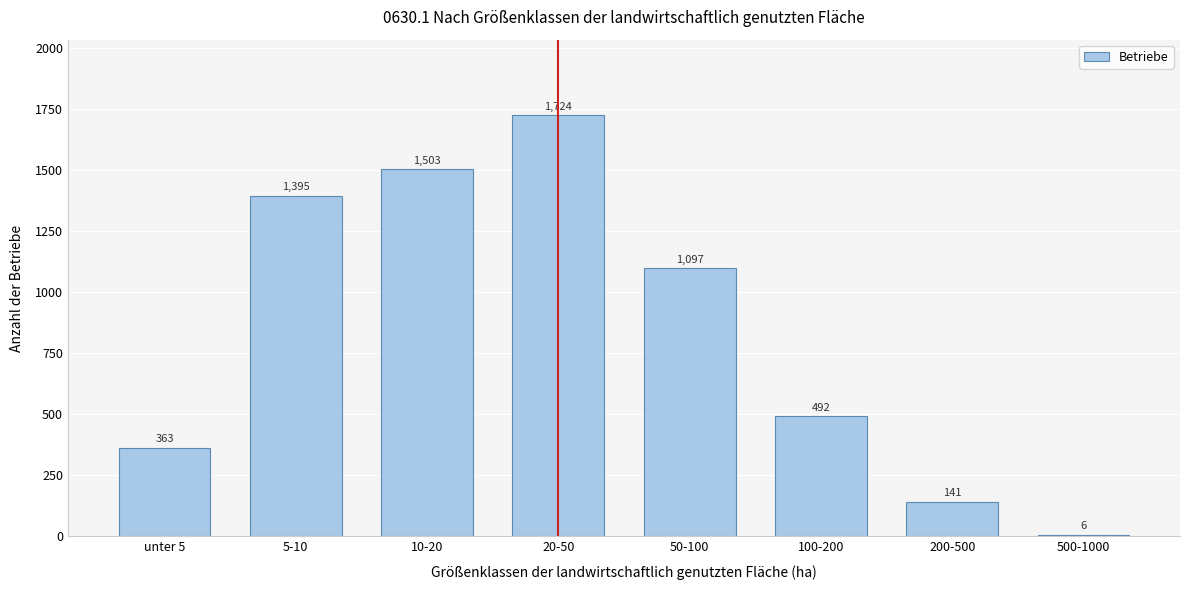

Reading left to right, extract all data points from this chart.

unter 5=363	5-10=1395	10-20=1503	20-50=1724	50-100=1097	100-200=492	200-500=141	500-1000=6